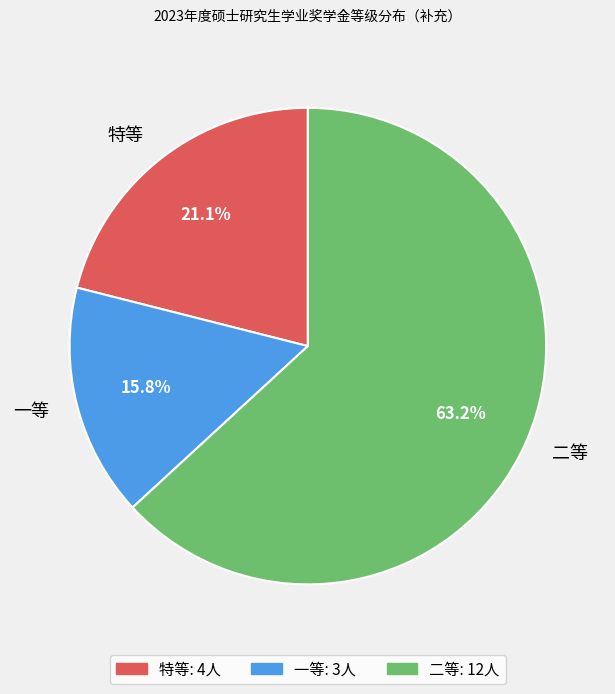

Between 二等 and 一等, which is larger?

二等